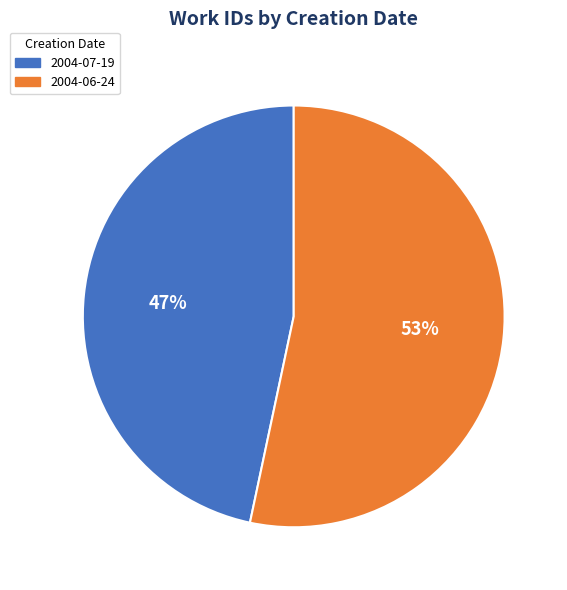

What is the largest slice in the pie chart?

2004-06-24